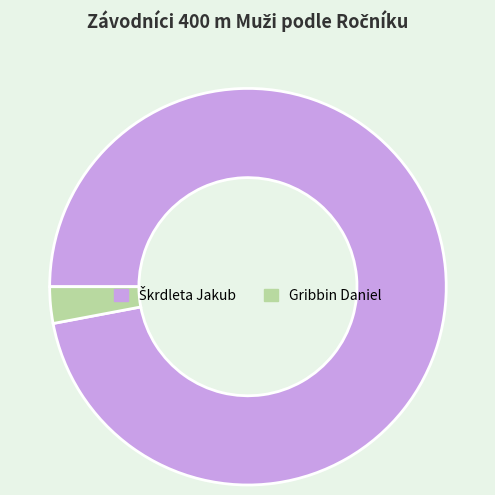

Is it true that Gribbin Daniel is 3% of the pie?

True